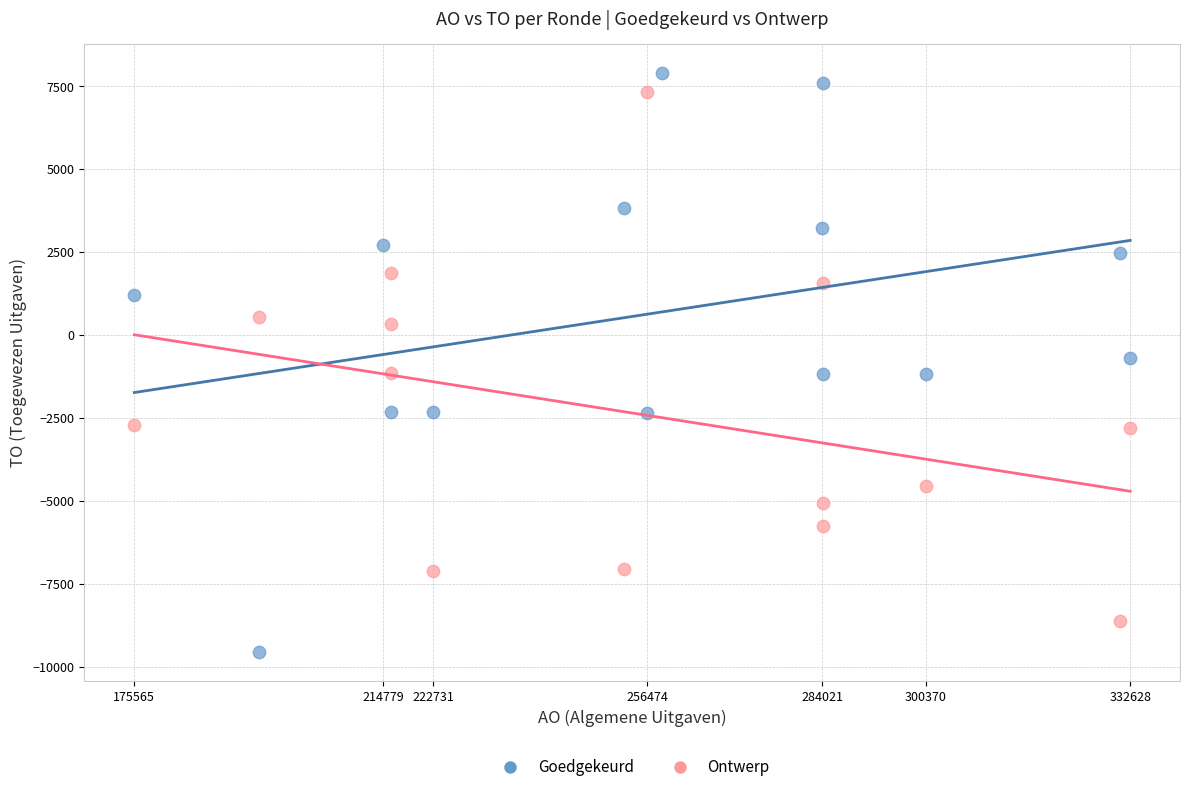

Which series contains the lowest Y value?

Goedgekeurd